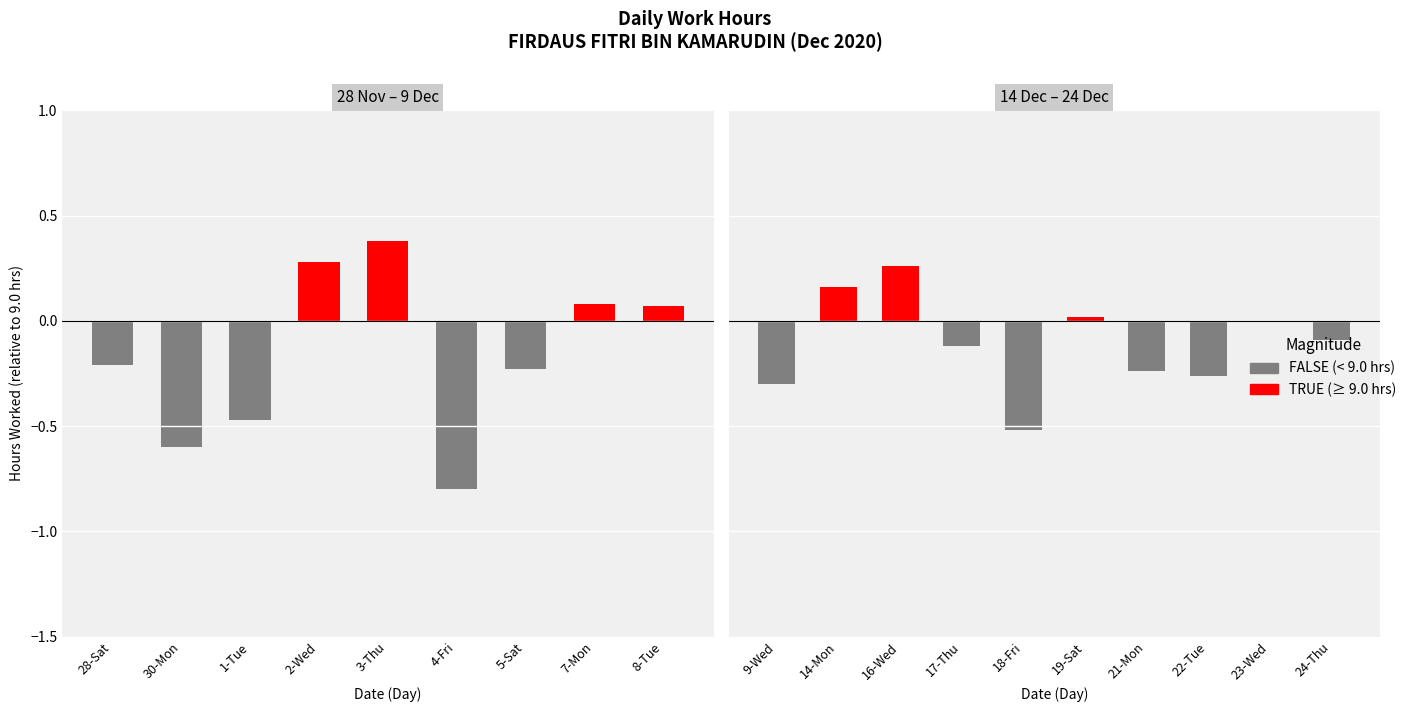

Does the chart contain stacked bars?

No